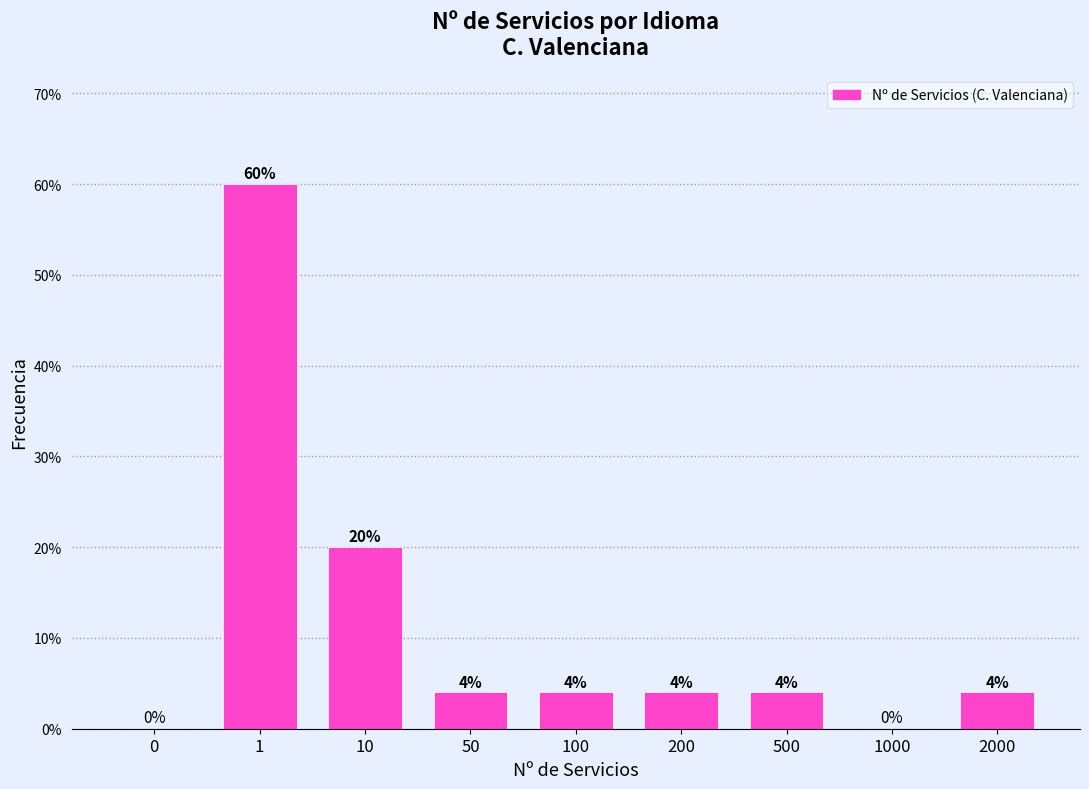

Reading right to left, extract all data points from this chart.

2000=4	1000=0	500=4	200=4	100=4	50=4	10=20	1=60	0=0